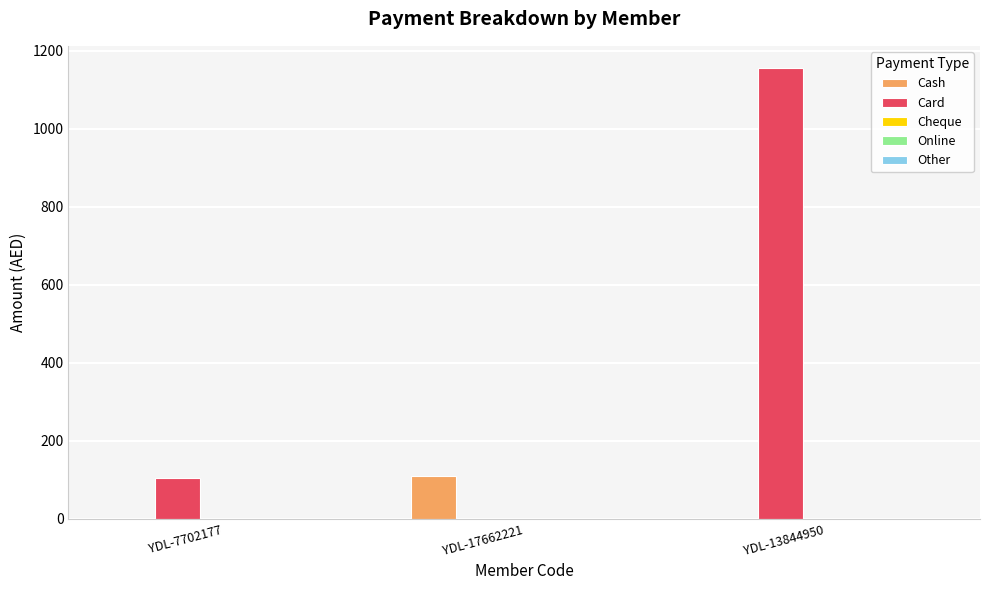

The value of Cash at YDL-13844950 is 38. True or false?

False